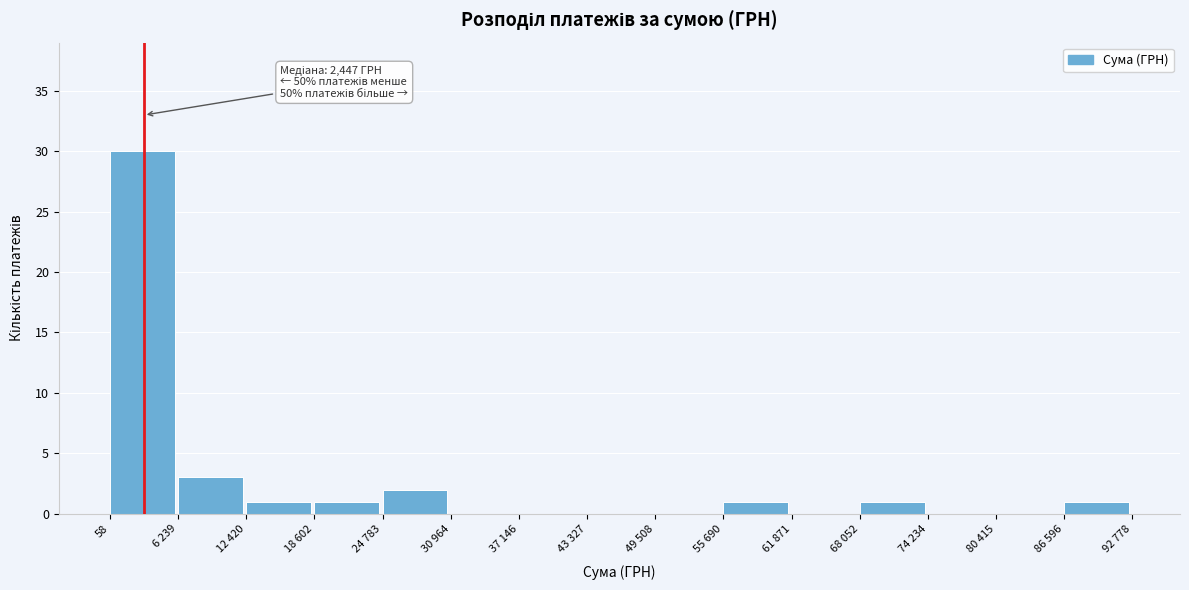

Reading right to left, transcribe all the data shown in this chart.

86 596=1	80 415=0	74 234=0	68 052=1	61 871=0	55 690=1	49 508=0	43 327=0	37 146=0	30 964=0	24 783=2	18 602=1	12 420=1	6 239=3	58=30